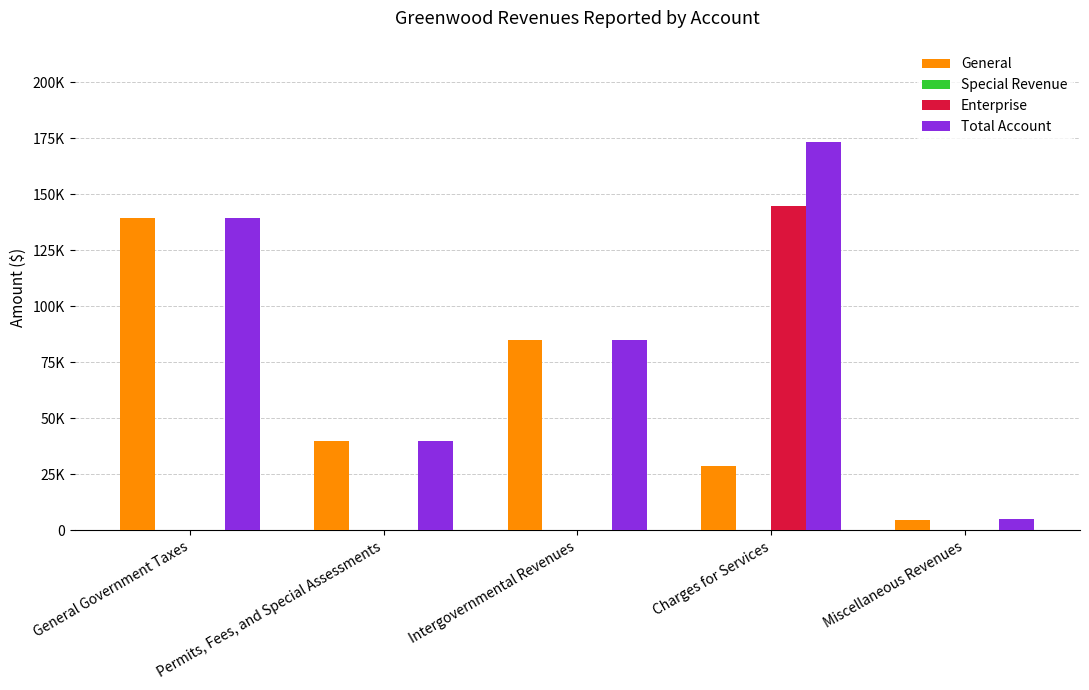

Which has a higher value, General Government Taxes or Permits, Fees, and Special Assessments?

General Government Taxes